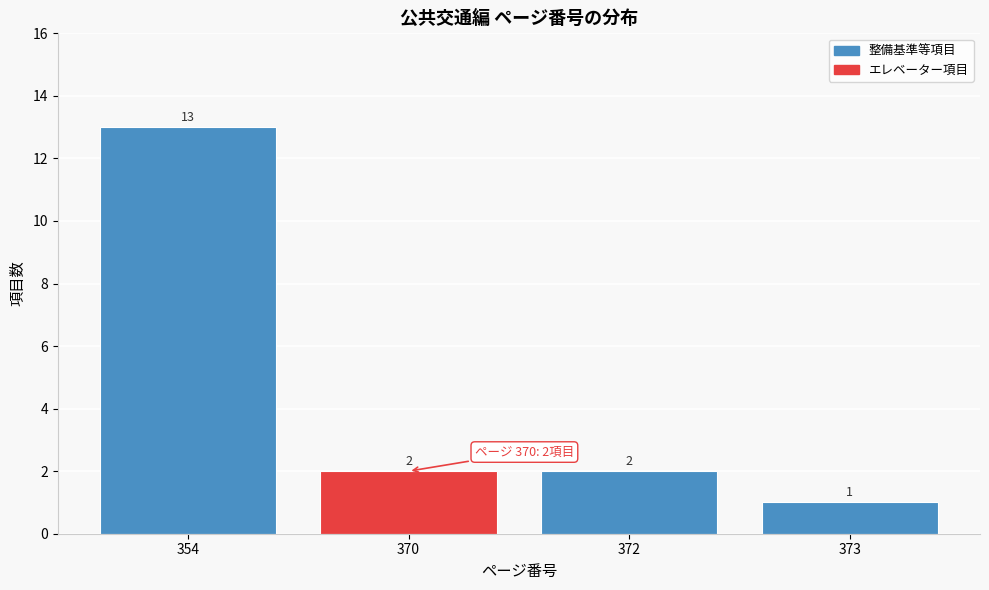

Reading left to right, what are all the values shown in this chart?

354=13	370=2	372=2	373=1